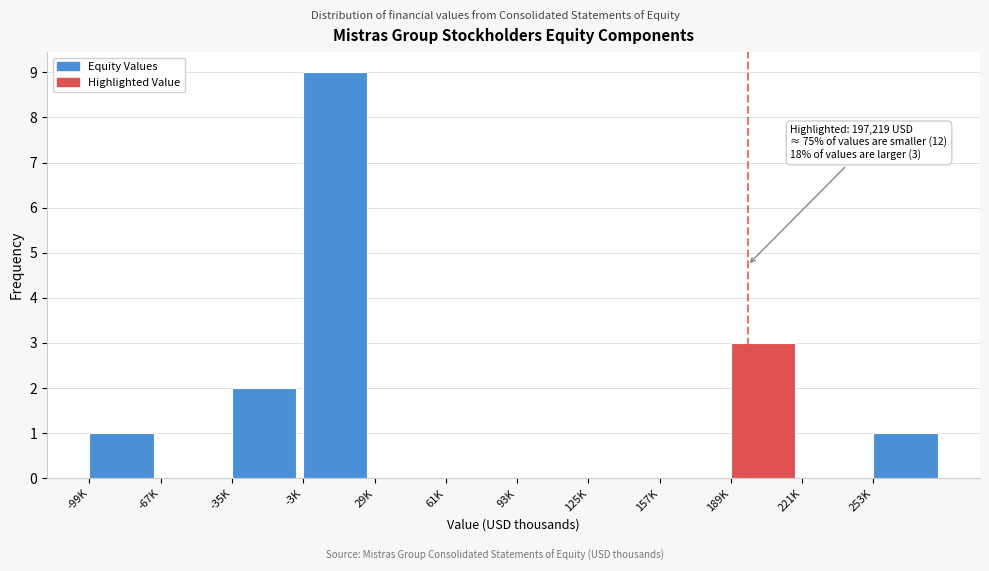

Reading right to left, transcribe all the data shown in this chart.

253K=1	221K=0	189K=3	157K=0	125K=0	93K=0	61K=0	29K=0	-3K=9	-35K=2	-67K=0	-99K=1